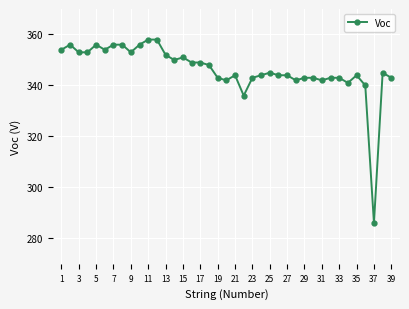

What is the minimum value shown in the chart?

286